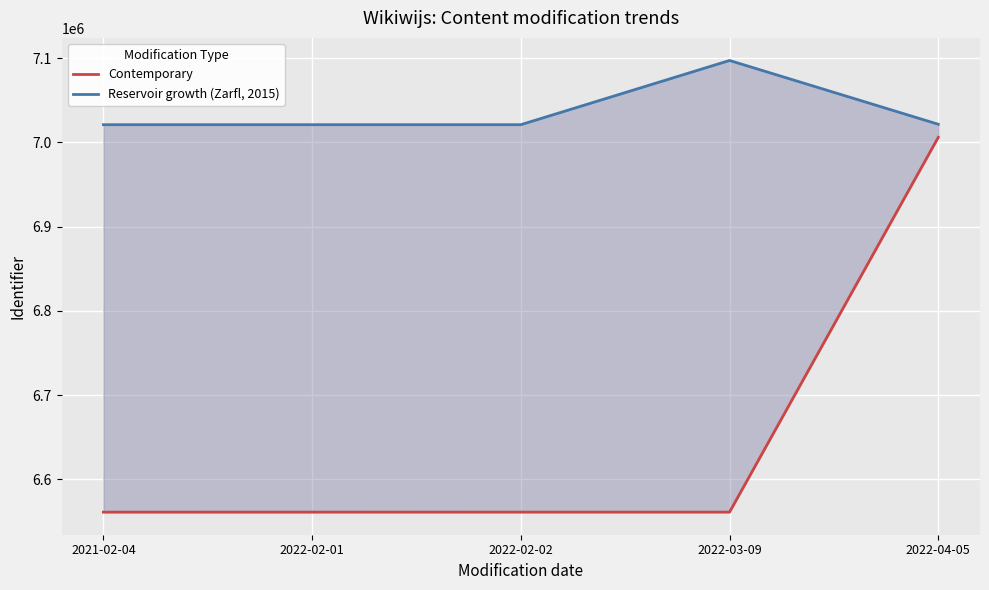

What is the difference between the Reservoir growth (Zarfl, 2015) values at 2022-04-05 and 2022-03-09?

75687